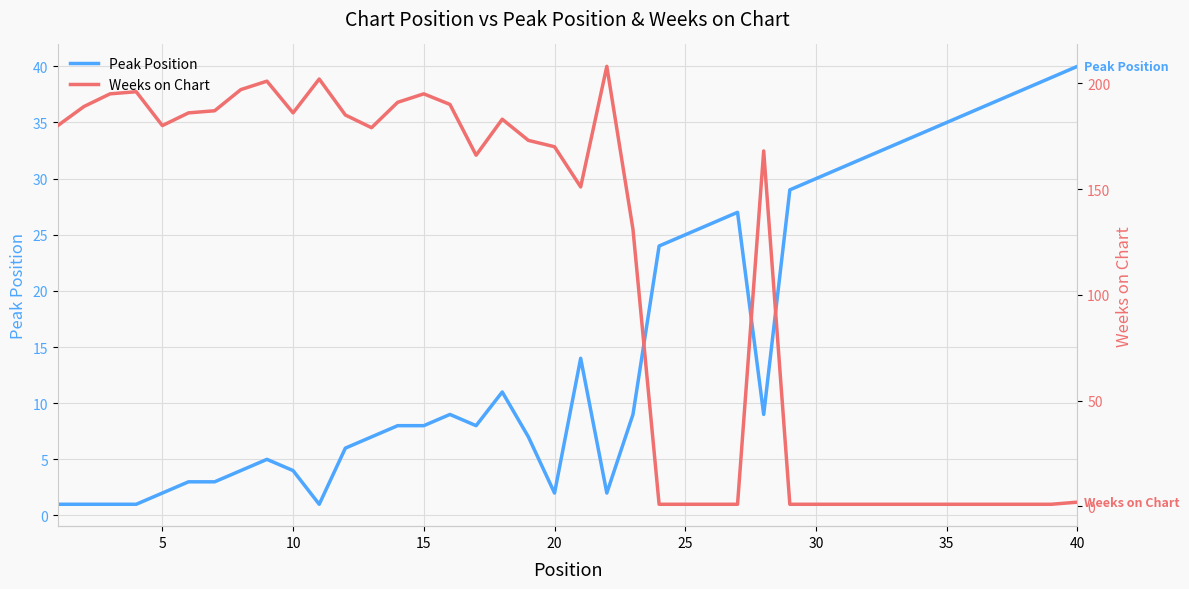

Which series has the widest spread of values?

Weeks on Chart